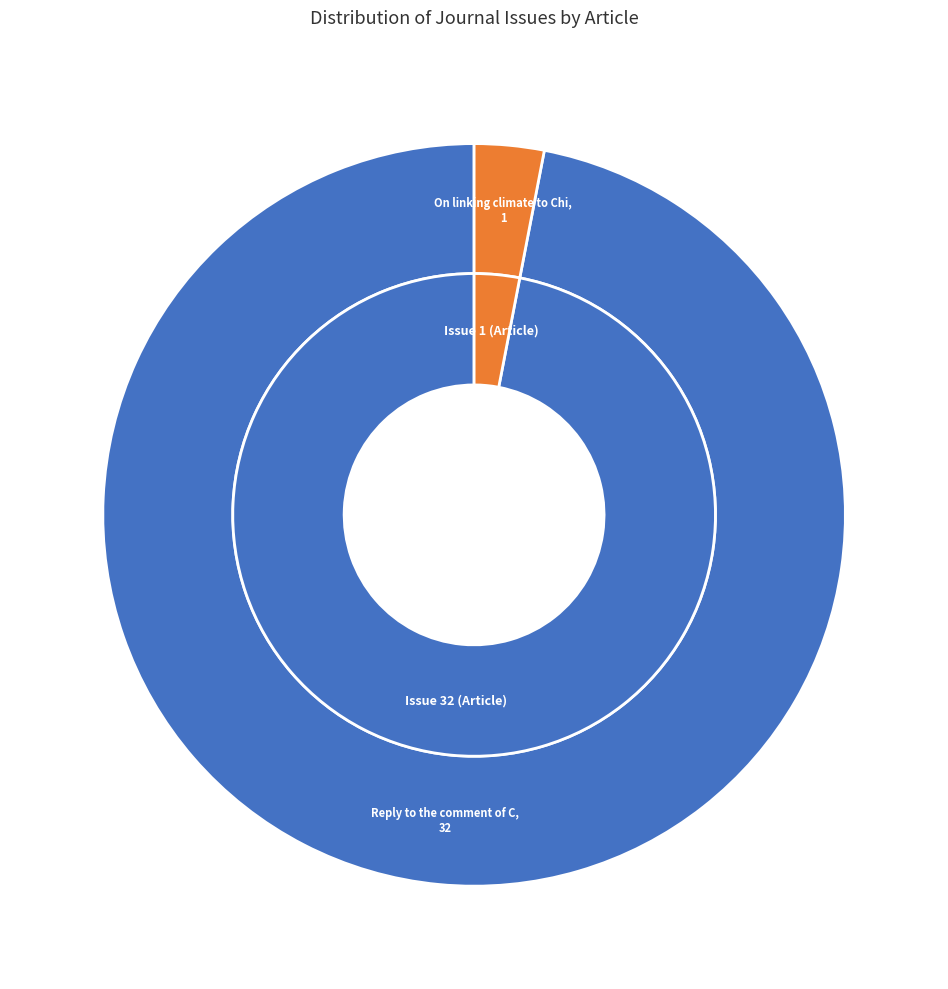

How much of the chart is everything except Reply to the comment of Cheng et al.?

3.0%